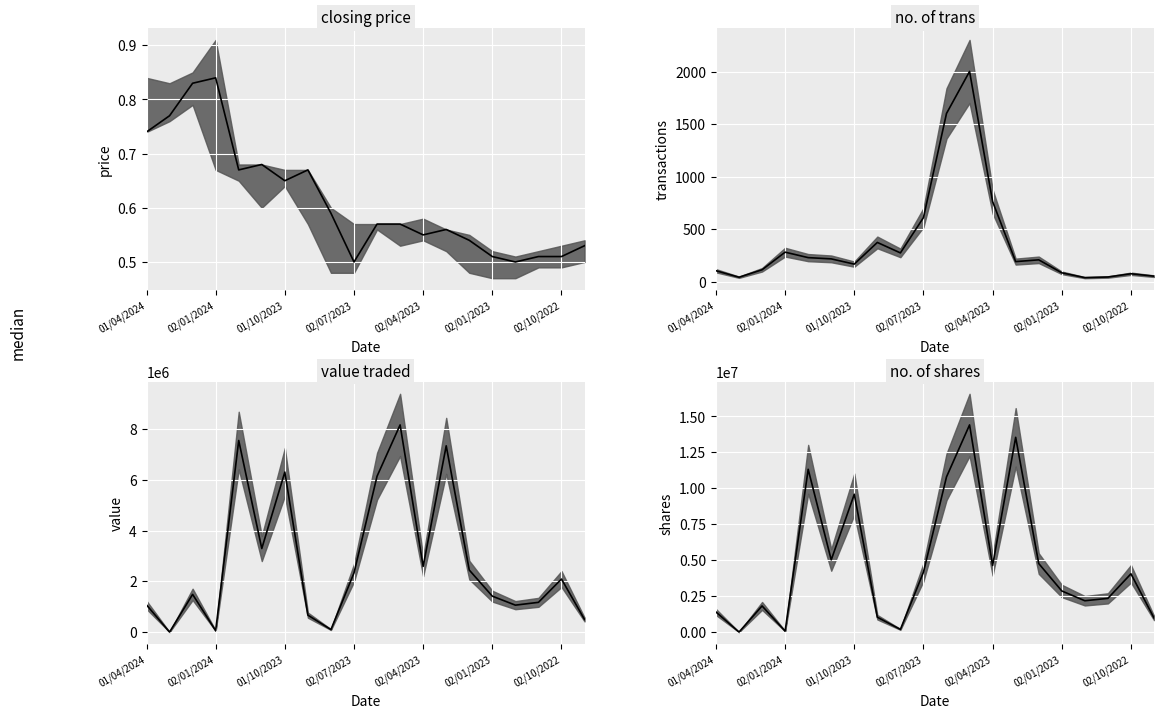

What is the difference between the second highest and minimum values in the No. of Shares series?

13539608.0